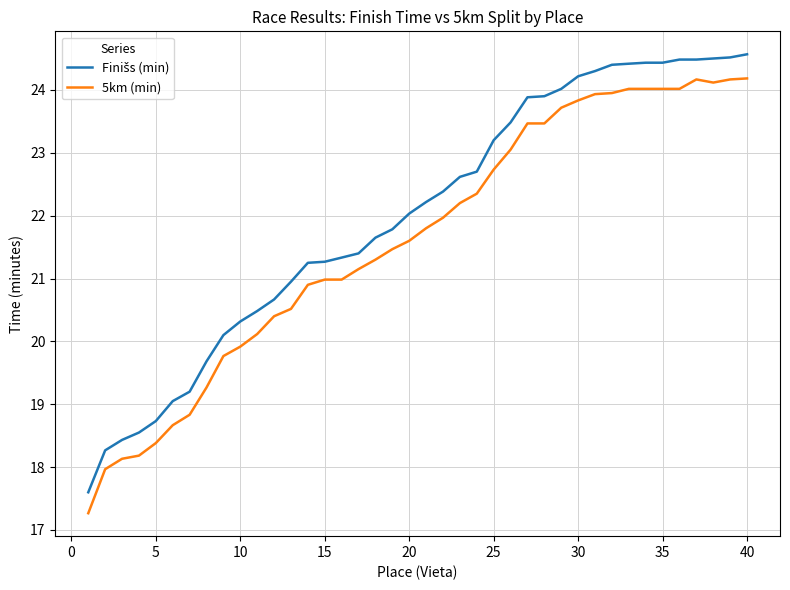

What is the lowest value of the 5km (min) series?

17.3